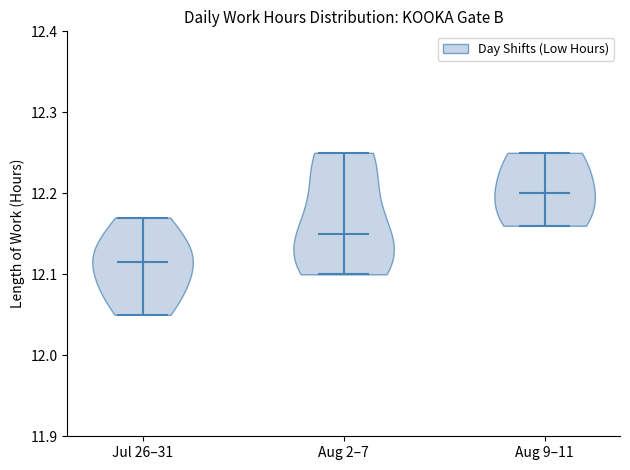

Which violin has the lowest median line?

Jul 26–31